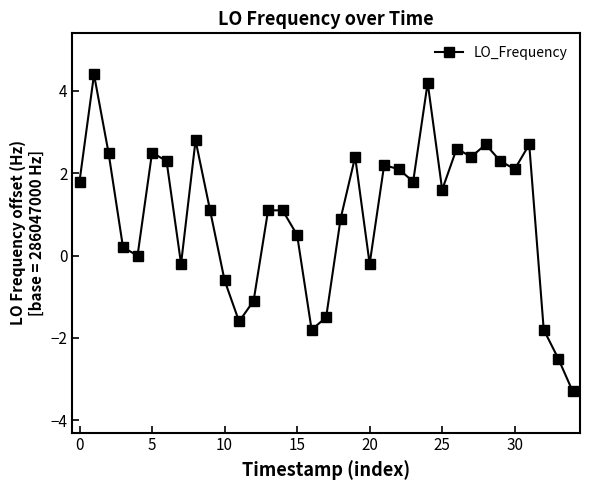

What is the value of the 11th point from the left?

-0.6